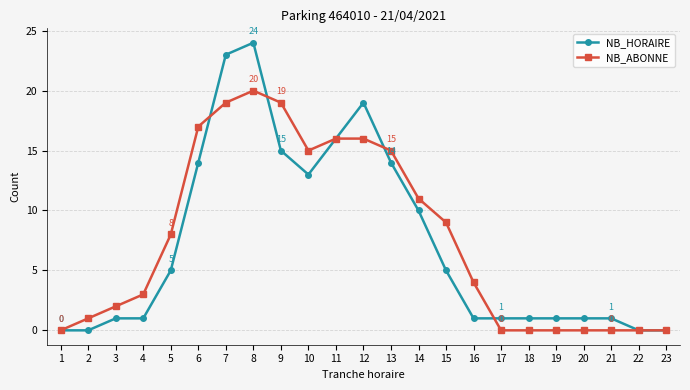

List the series in order of their peak value, lowest first.

NB_ABONNE, NB_HORAIRE